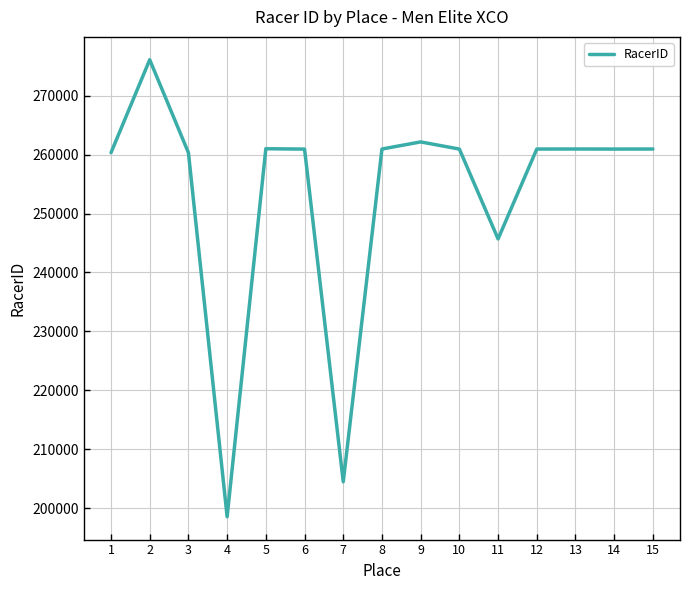

The value at 7 is 297895. True or false?

False